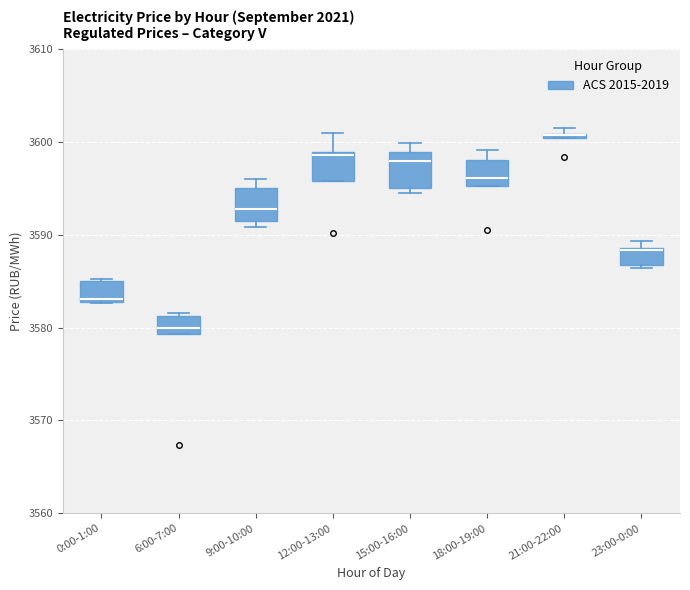

Where does the median line of the box for 15:00-16:00 sit on the y-axis? The values are not printed on the chart, so give them approximately, as read against the axis.

3598